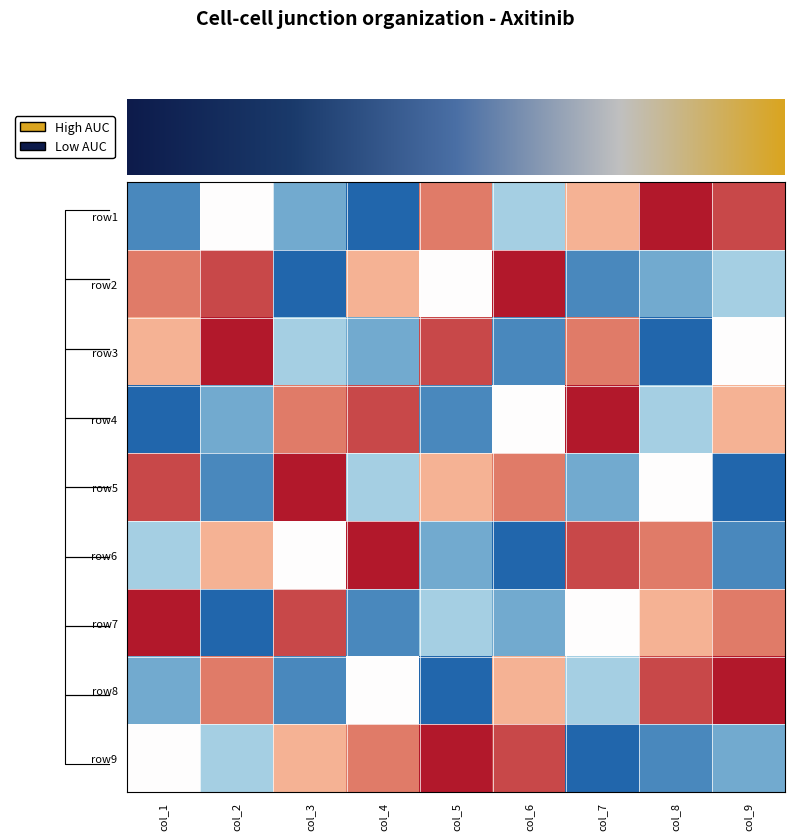

Rank the series at col_7 from lowest to highest value.

row9, row2, row5, row8, row7, row1, row3, row6, row4